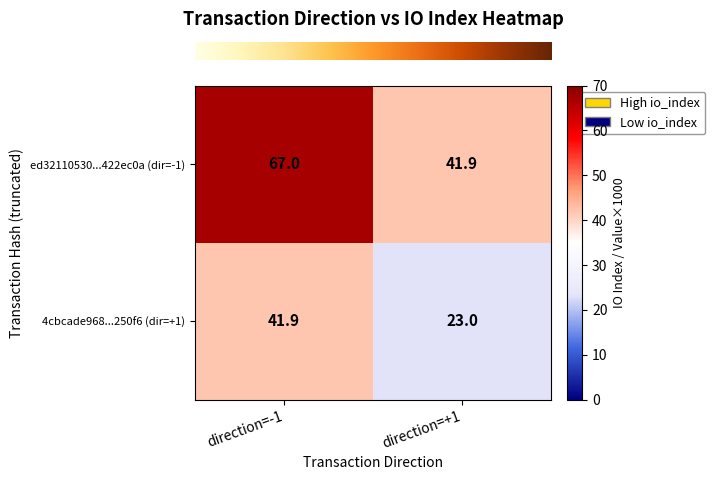

What is the approximate value of ed32110530...422ec0a (dir=-1) at direction=+1?

41.9